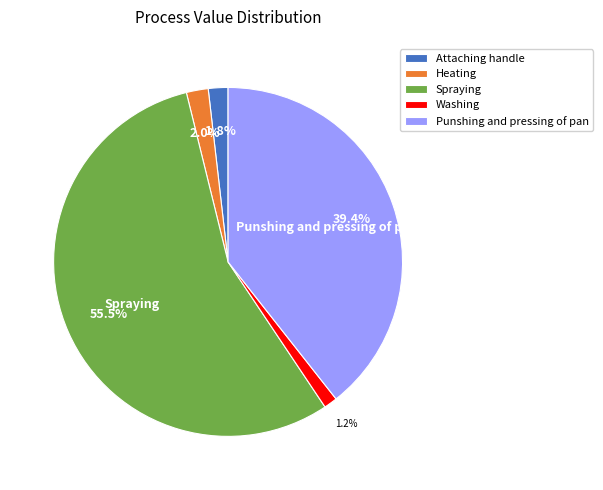

Count the number of slices in the pie.

5